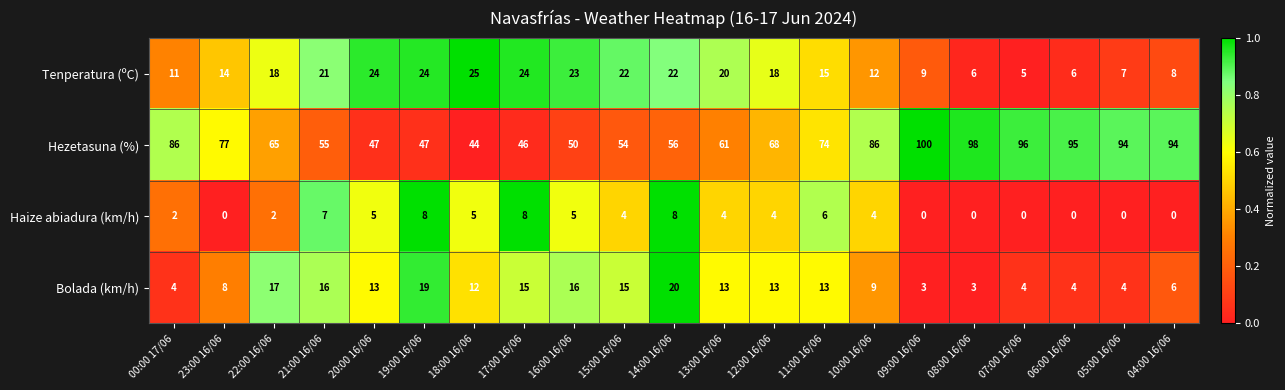

Rank the series at 22:00 16/06 from lowest to highest value.

Haize abiadura (km/h), Bolada (km/h), Tenperatura (ºC), Hezetasuna (%)